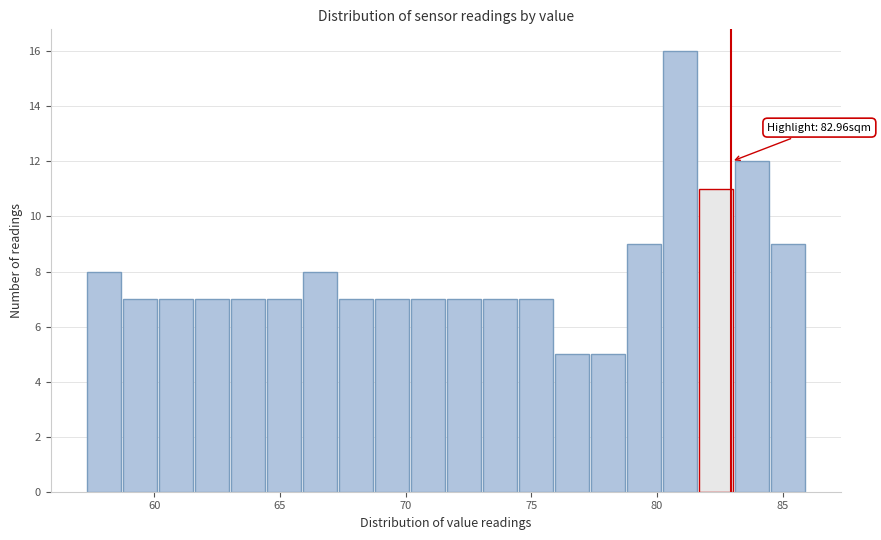

Read against the x-axis, roughly where is the centre of the tallest bar?

81.0